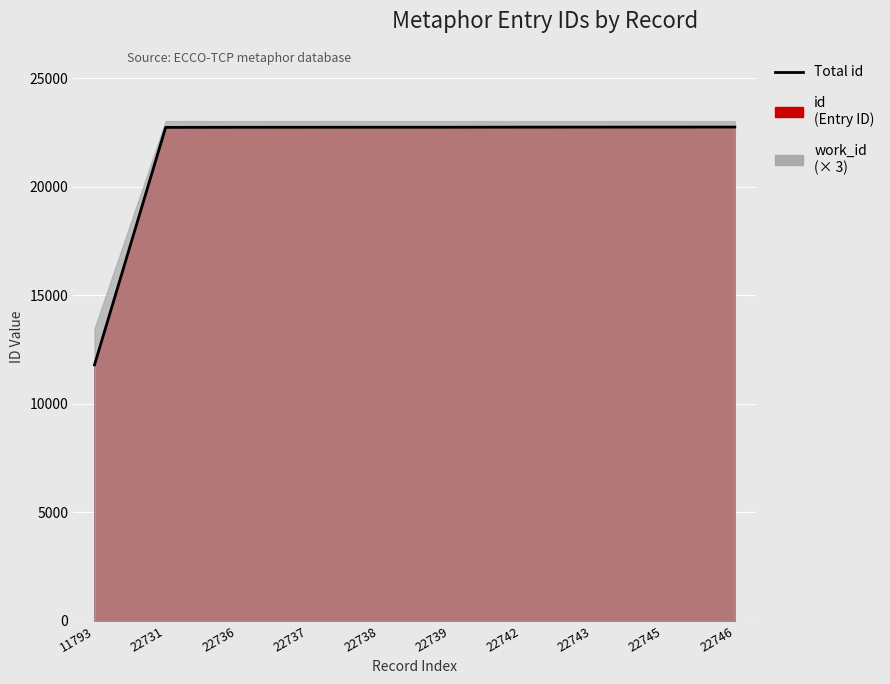

True or false: the data shows 22742 at 22742.

True